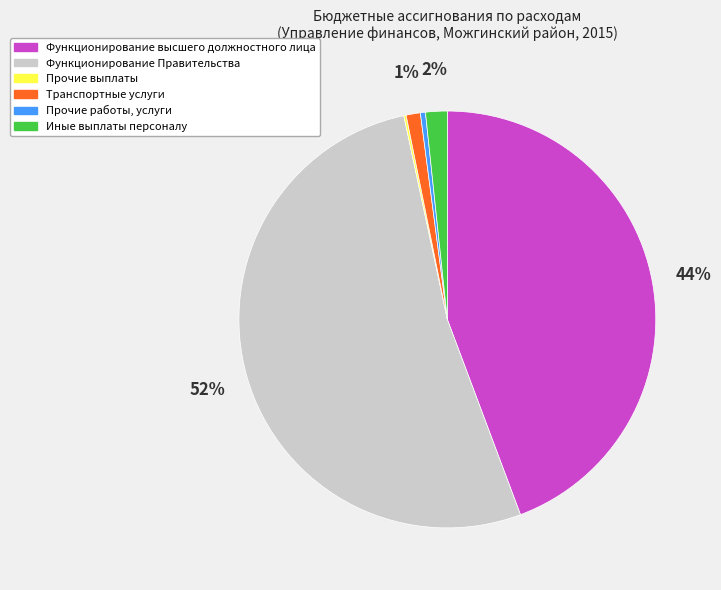

Which has a higher value, Функционирование Правительства or Иные выплаты персоналу?

Функционирование Правительства